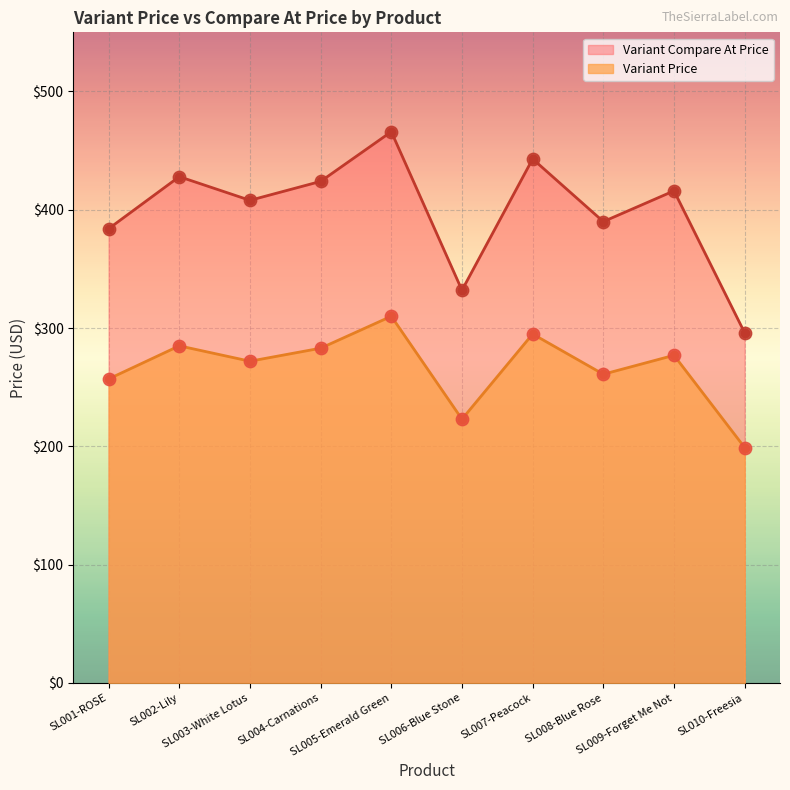

What are all the series names shown in the legend?

Variant Compare At Price, Variant Price